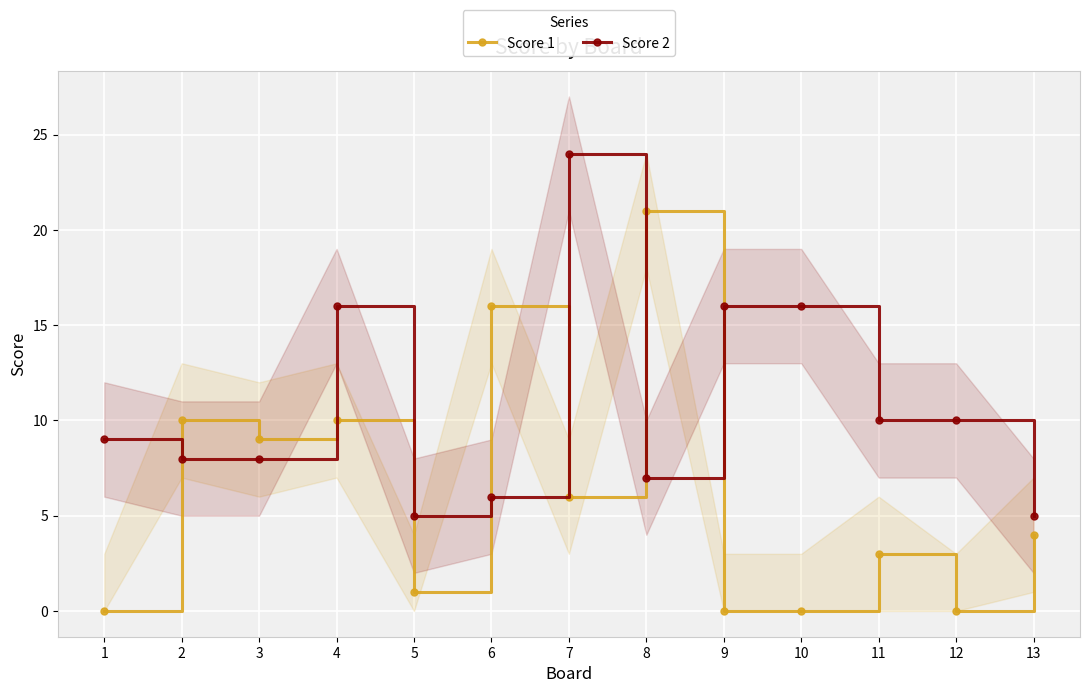

Which label corresponds to the smallest value in the chart?

1